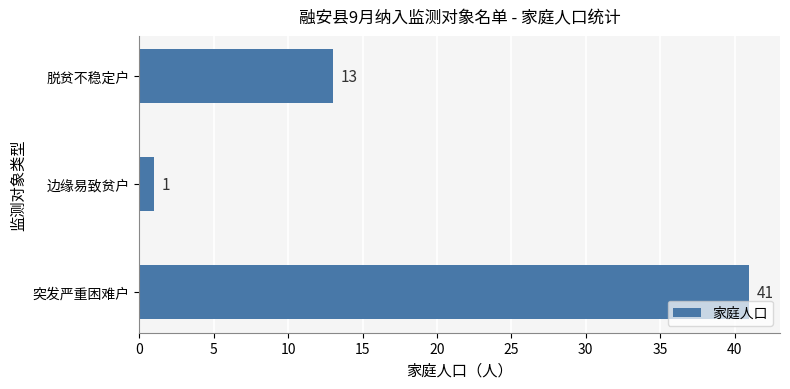

Between 脱贫不稳定户 and 突发严重困难户, which is larger?

突发严重困难户